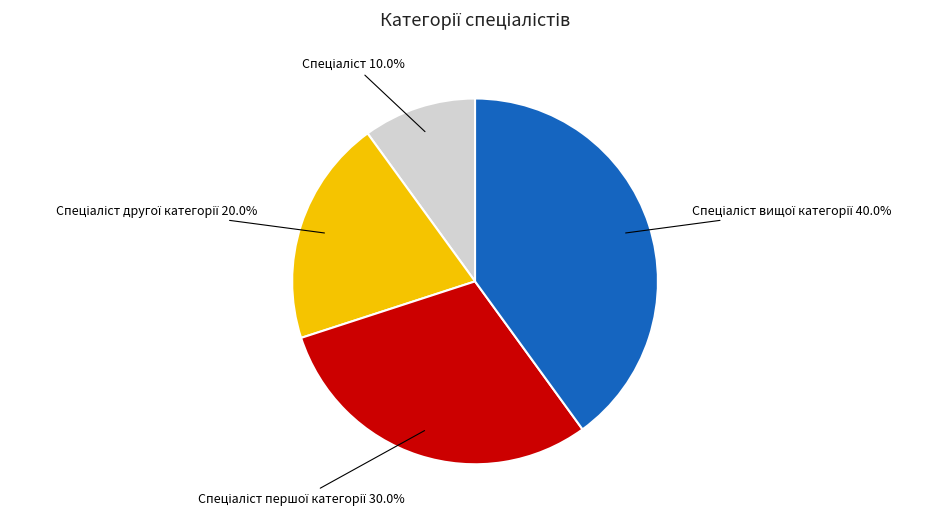

Is there a majority slice in this chart?

No